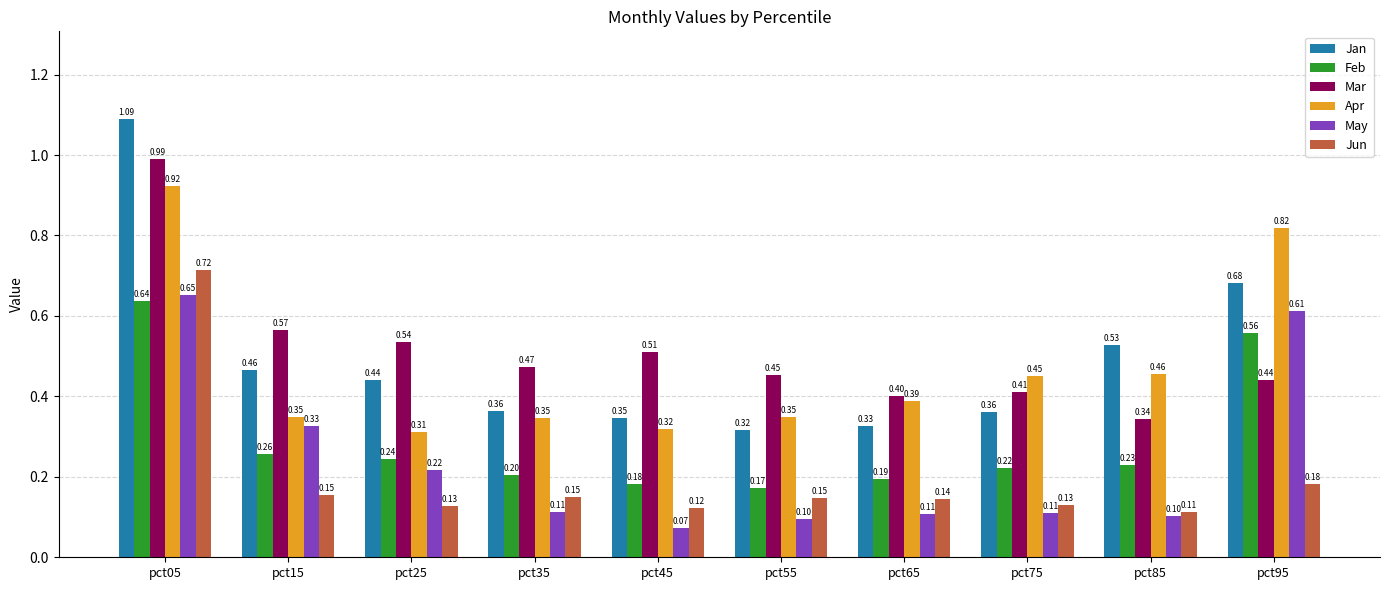

What is the total value across all series at pct95?

3.3